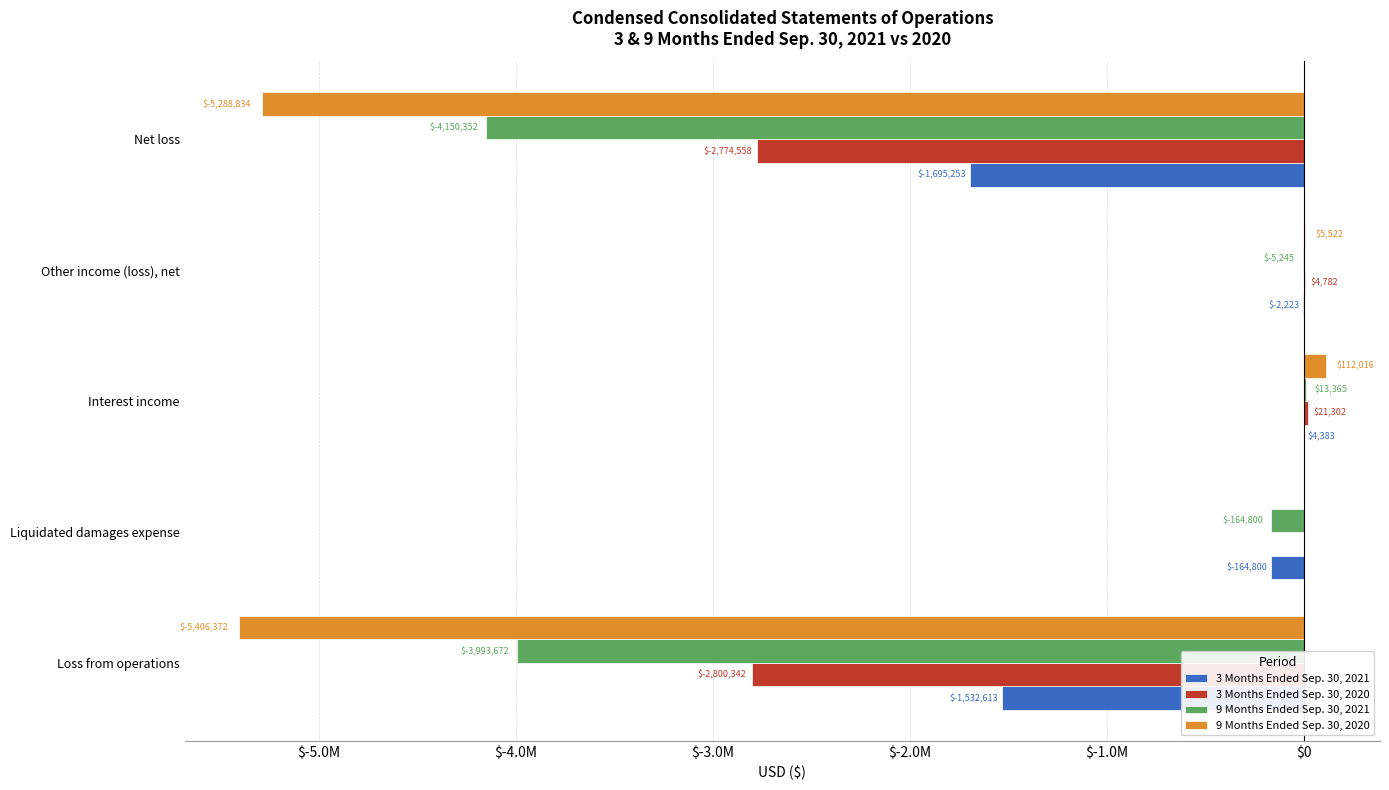

What is the minimum value shown in the chart?

-5406372